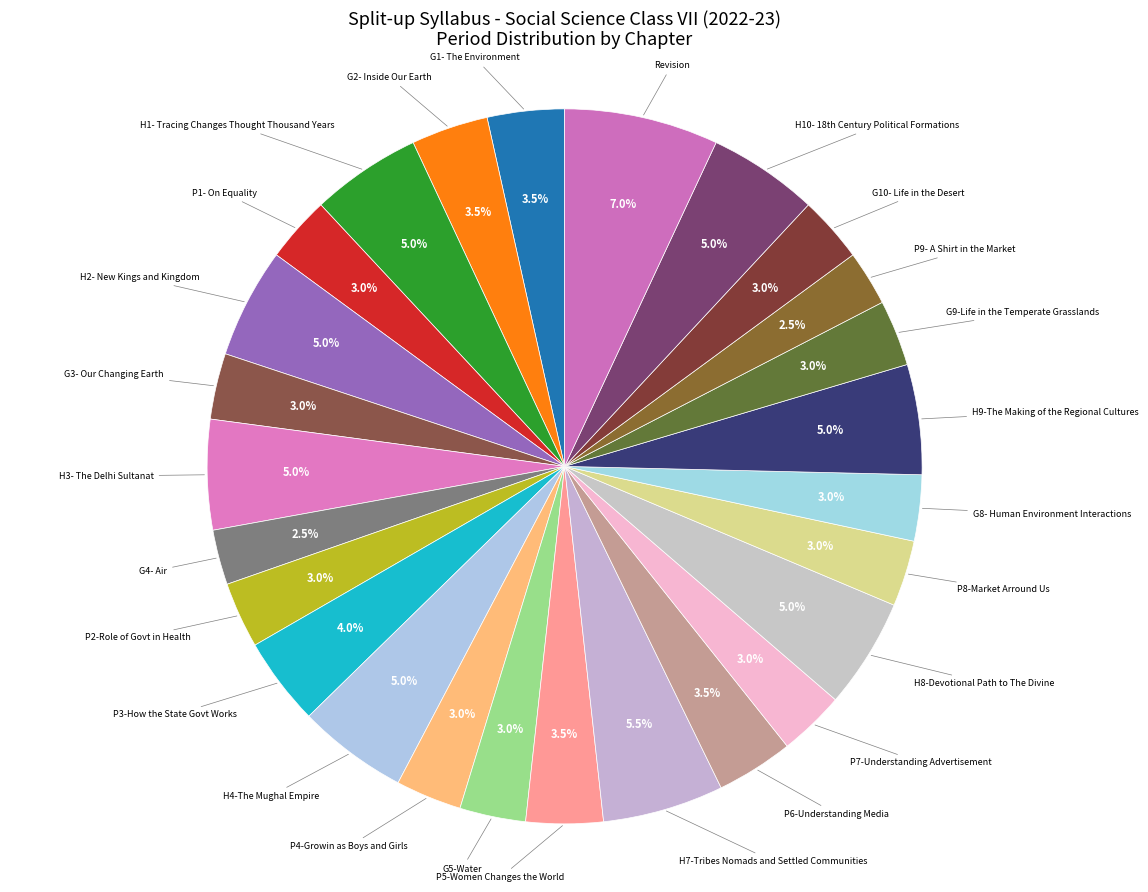

What is the largest slice in the pie chart?

Revision